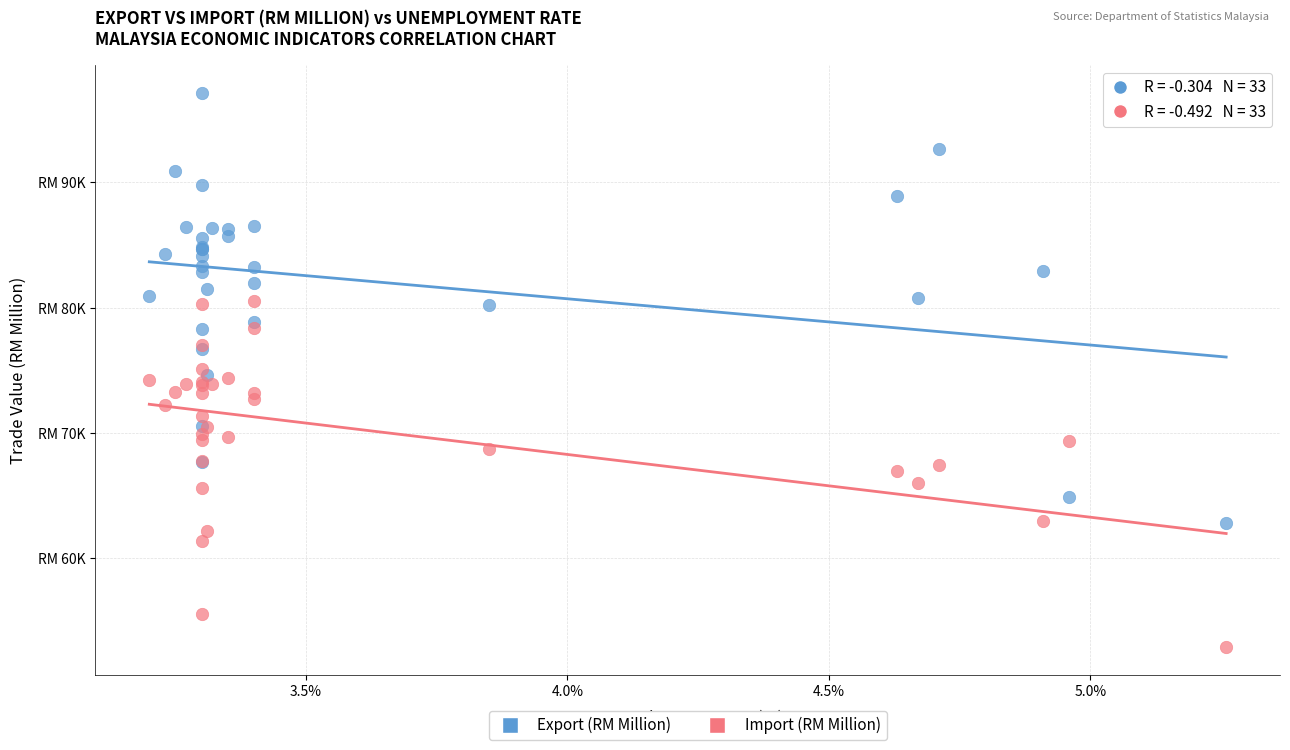

Which series has the largest Y range (max minus min)?

Export (RM Million)